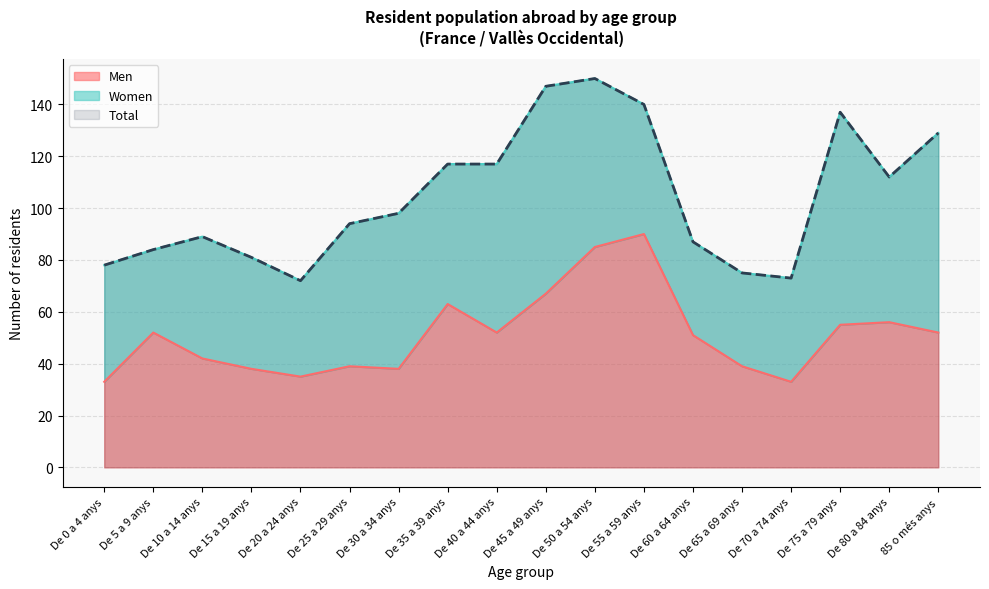

The value of Total at 85 o més anys is 223. True or false?

False